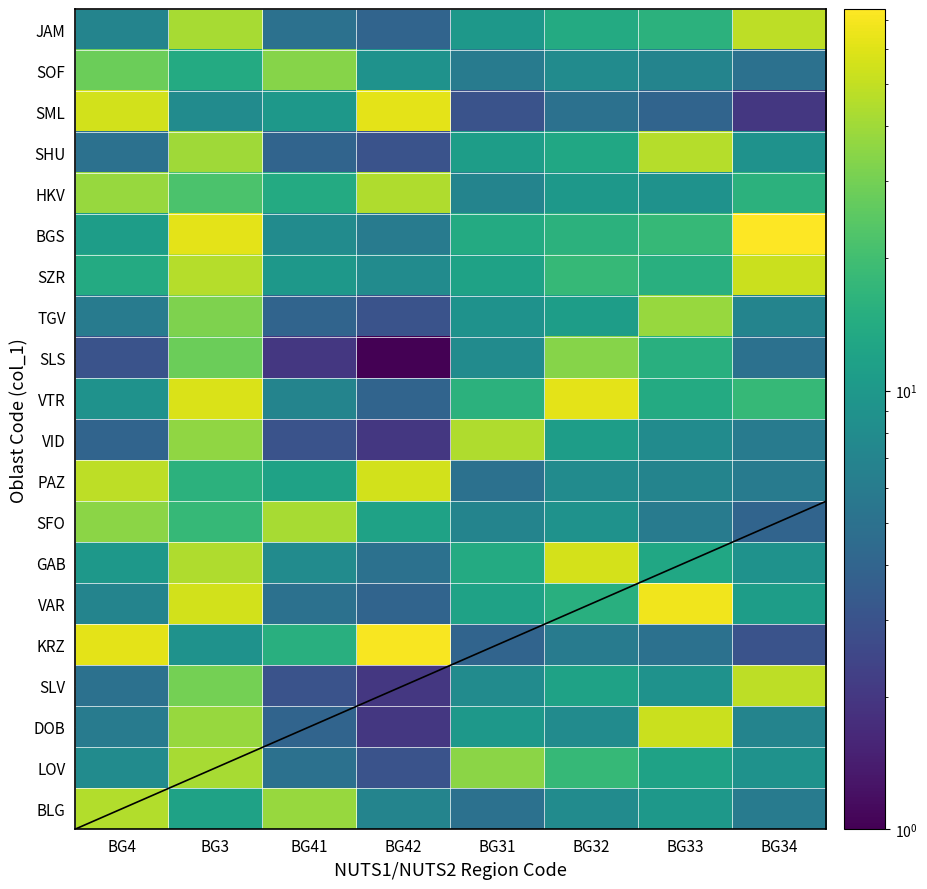

How many categories are shown in the chart?

8